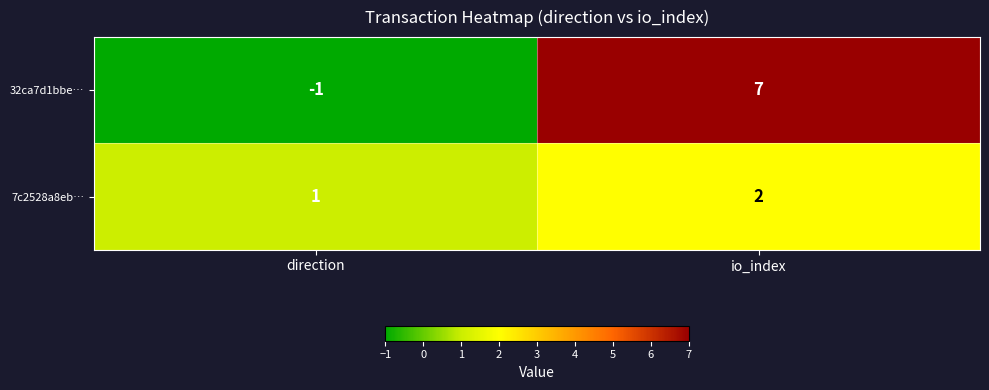

What is the approximate value of 32ca7d1bbe… at io_index?

7